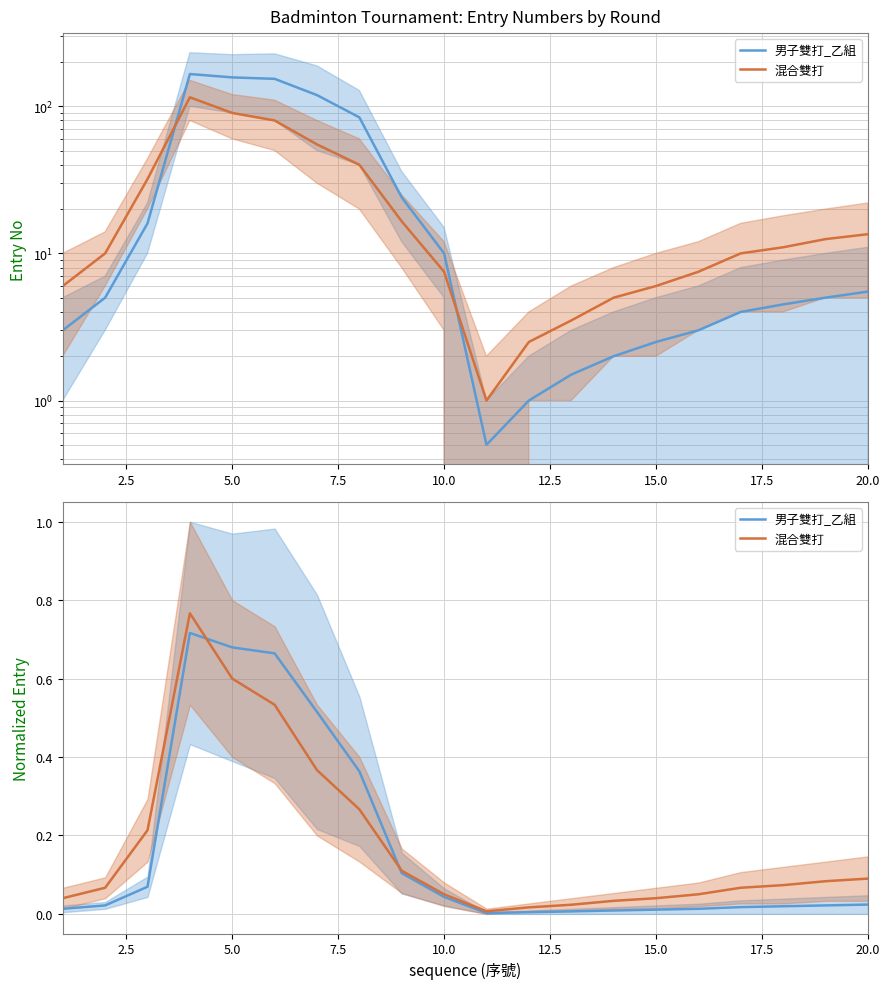

What is the difference between the maximum and minimum values in the 男子雙打_乙組 series?

0.7